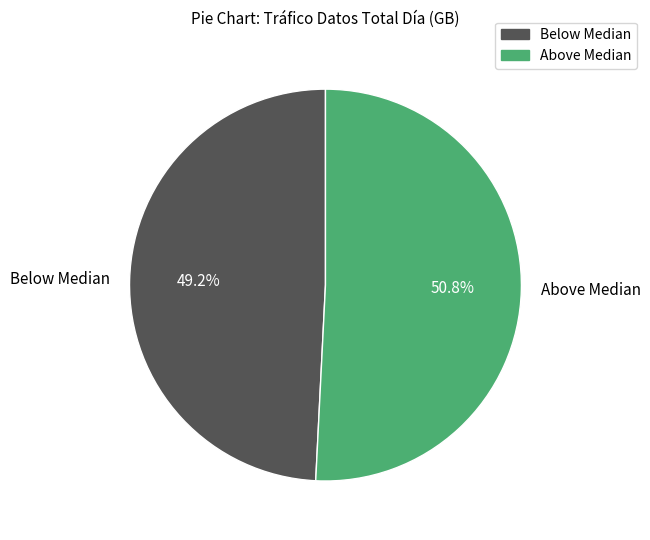

Between Below Median and Above Median, which is larger?

Above Median